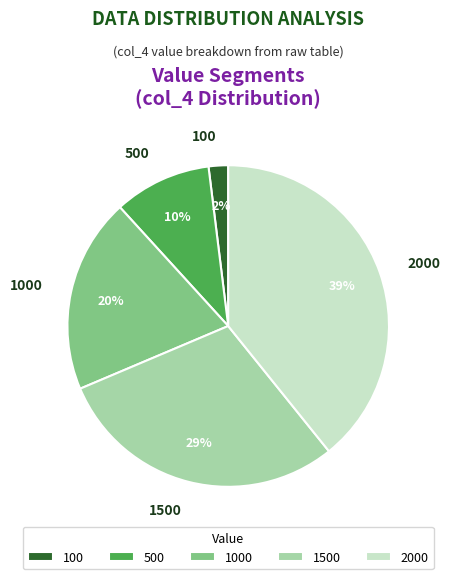

Combined, do 1500 and 500 account for over 50%?

No